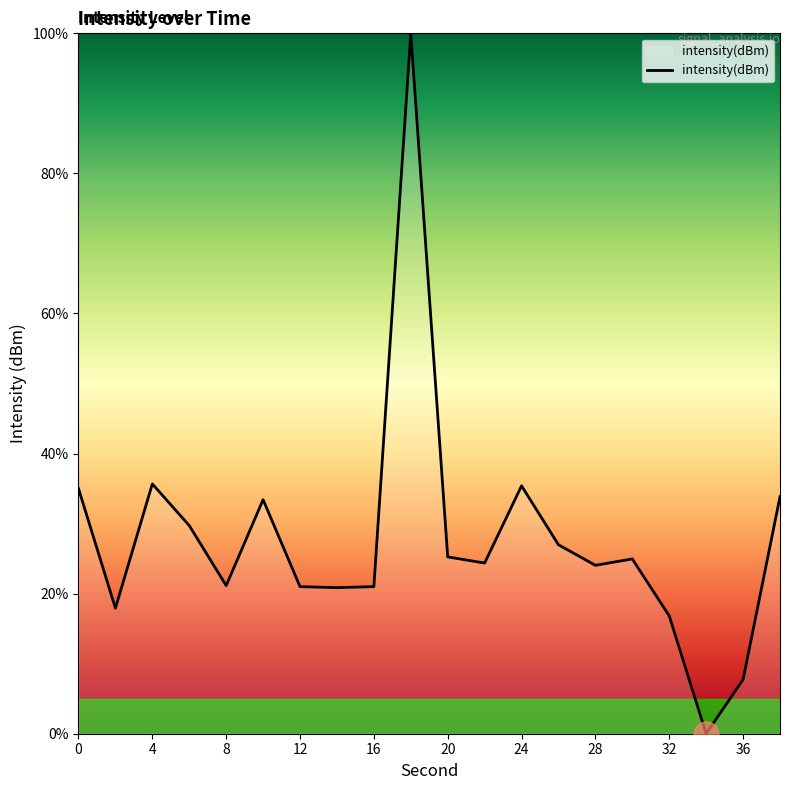

What is the greatest value displayed?

100.0